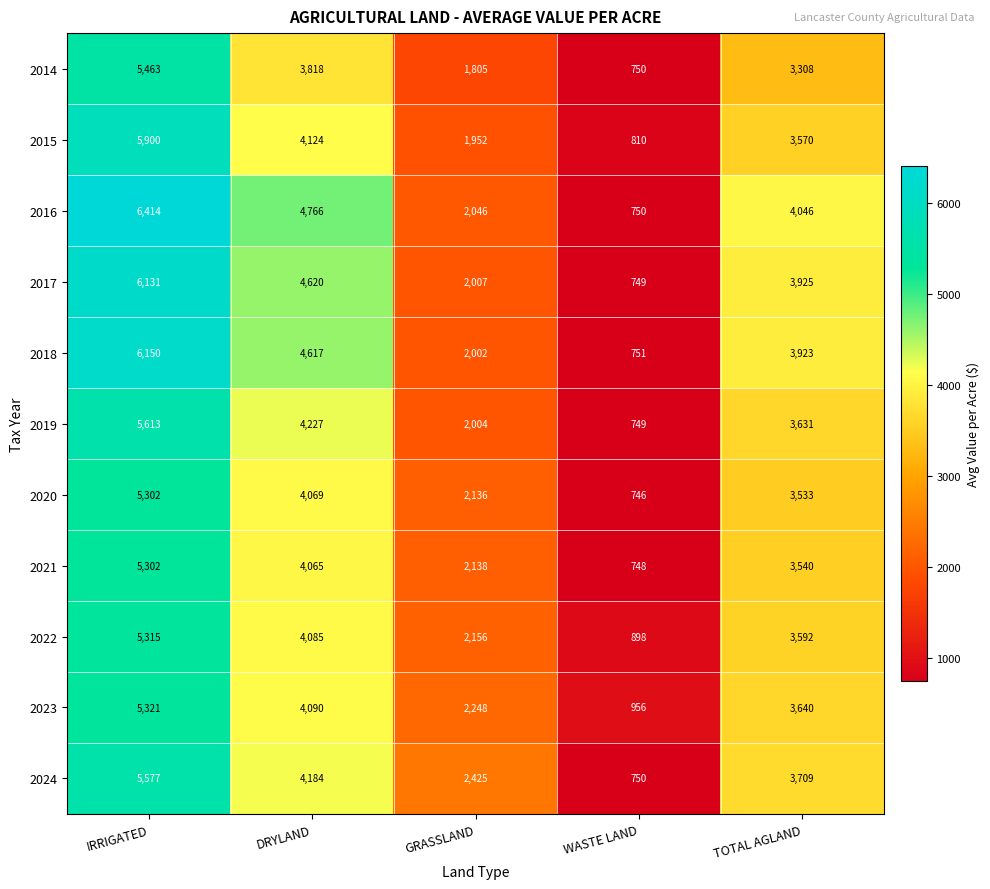

Between IRRIGATED and DRYLAND, which series saw the biggest shift?

2015